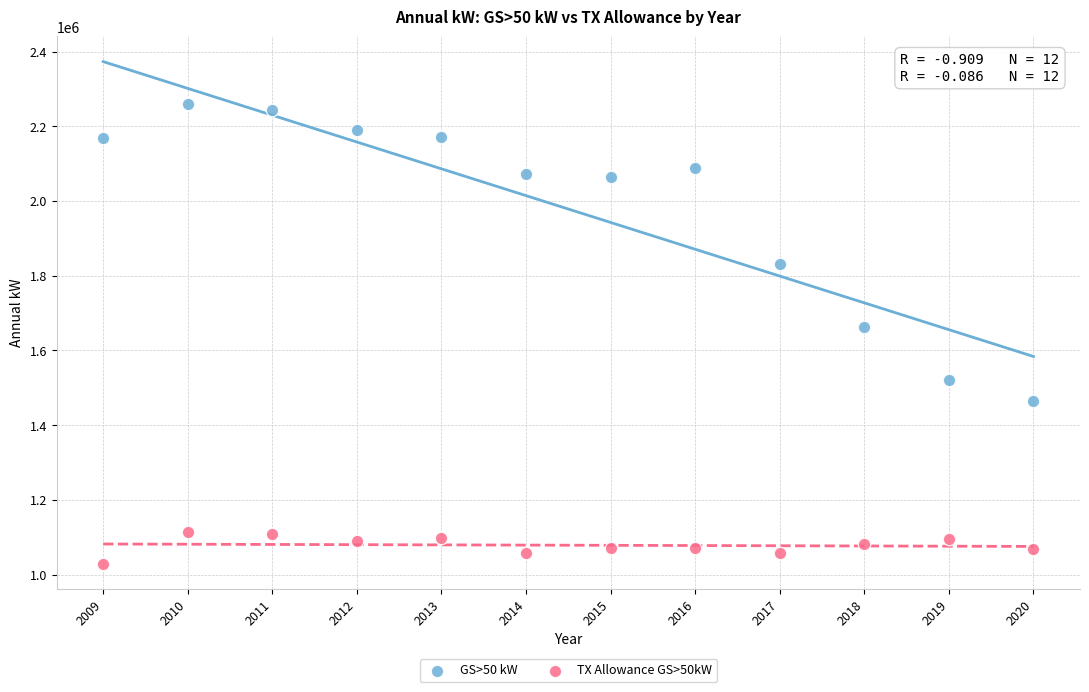

Across all series, what Y value is closest to 1644696?

1663599.0